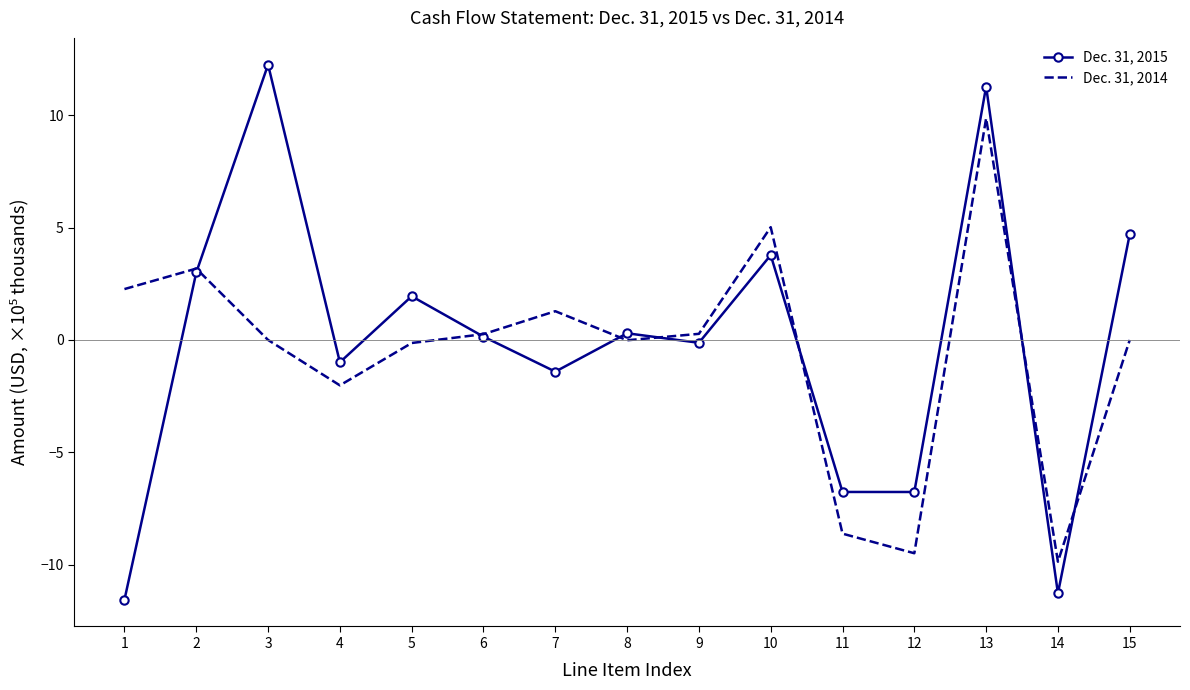

Between 4 and 13, which series saw the biggest shift?

Dec. 31, 2015